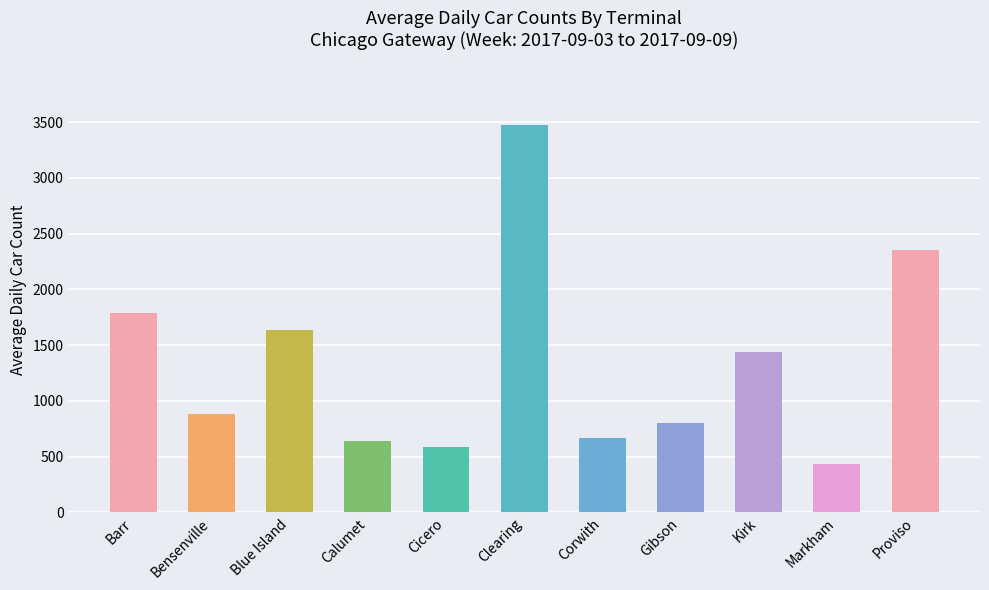

Approximately how many times larger is the value at Clearing compared to Markham?

7.9